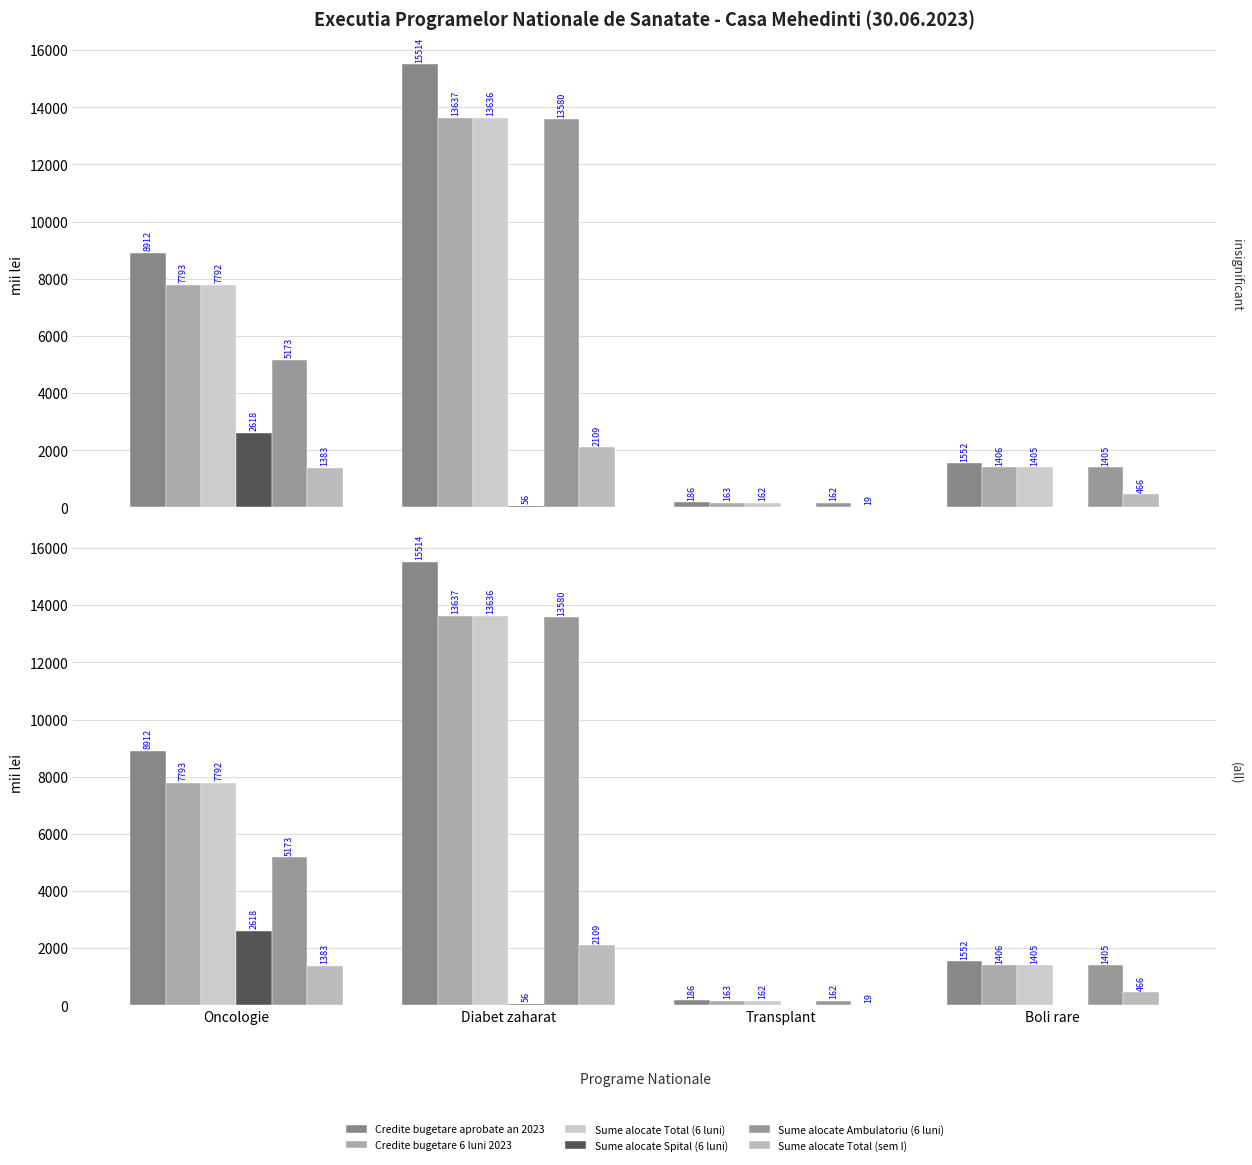

List the labels in order of Sume alocate Spital (6 luni) value, largest first.

Oncologie, Diabet zaharat, Transplant, Boli rare